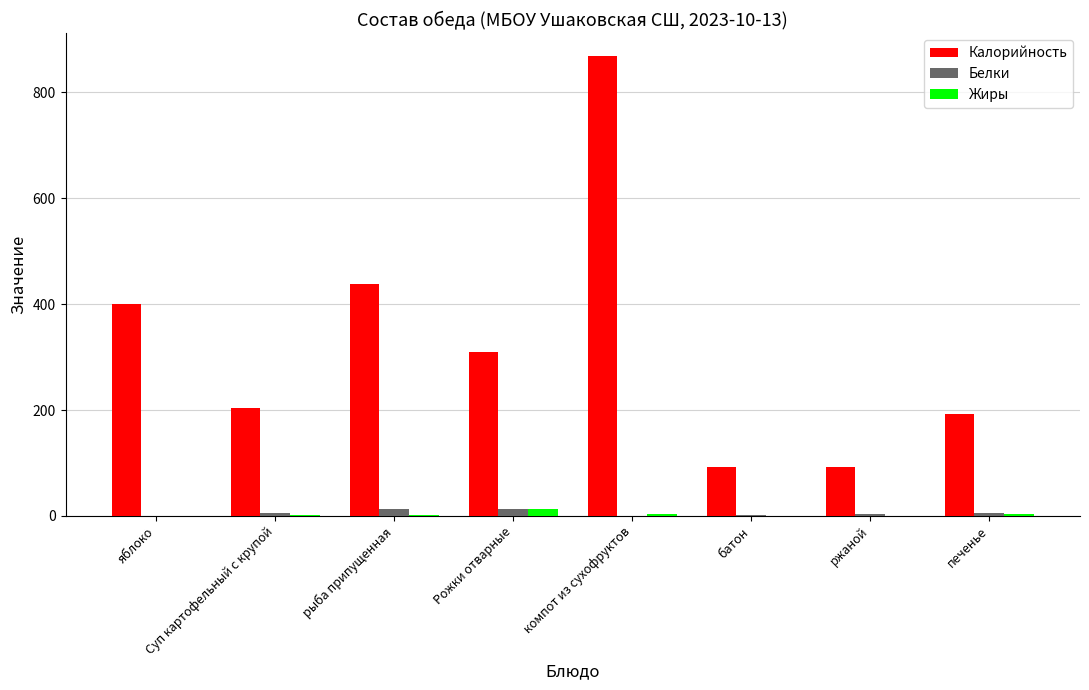

Which series changed the most between яблоко and Суп картофельный с крупой?

Калорийность